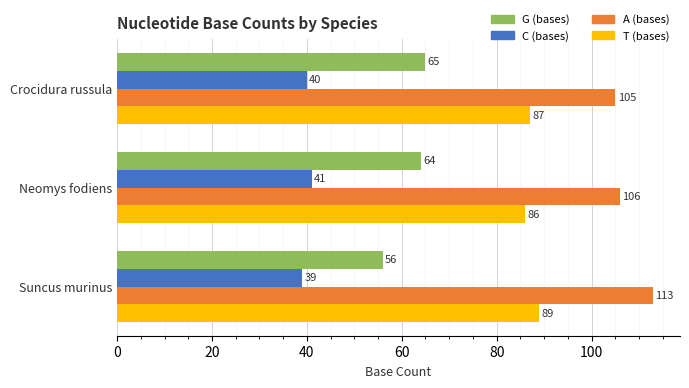

Rank the categories by C (bases) value from lowest to highest.

Suncus murinus, Crocidura russula, Neomys fodiens